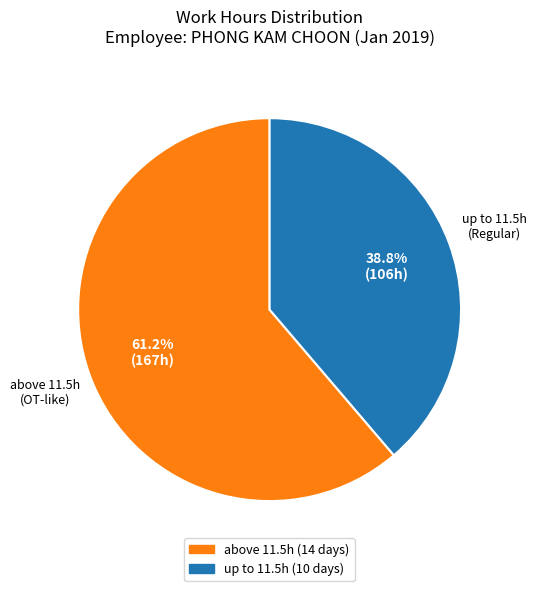

Count the number of slices in the pie.

2